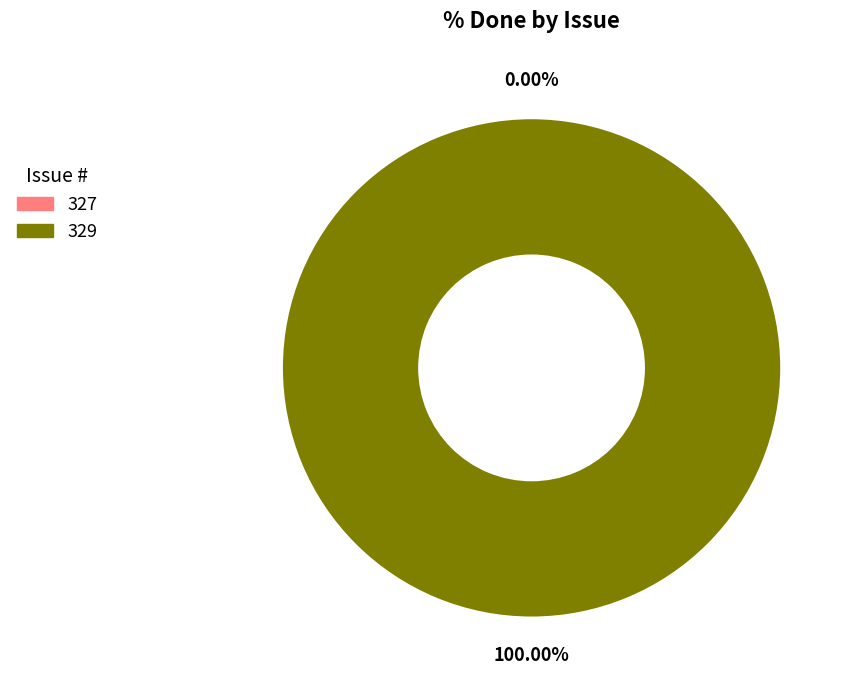

What percentage do 327 and 329 together represent?

100.0%